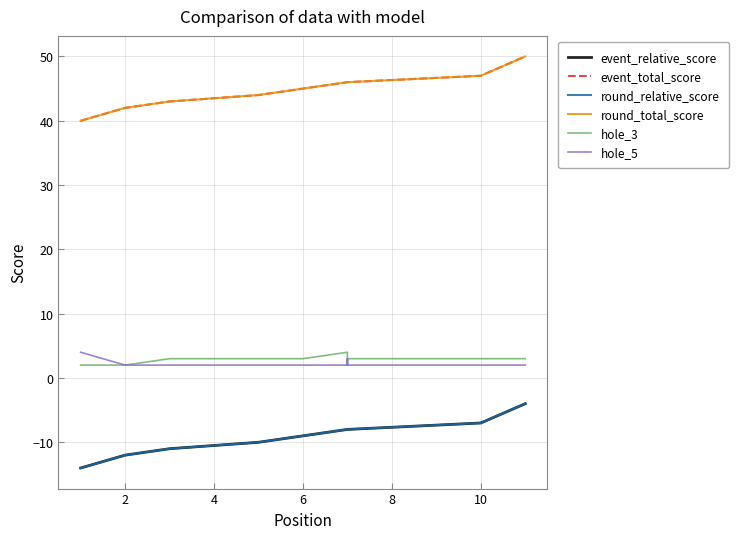

Where is hole_3 nearest to the value 3?

4